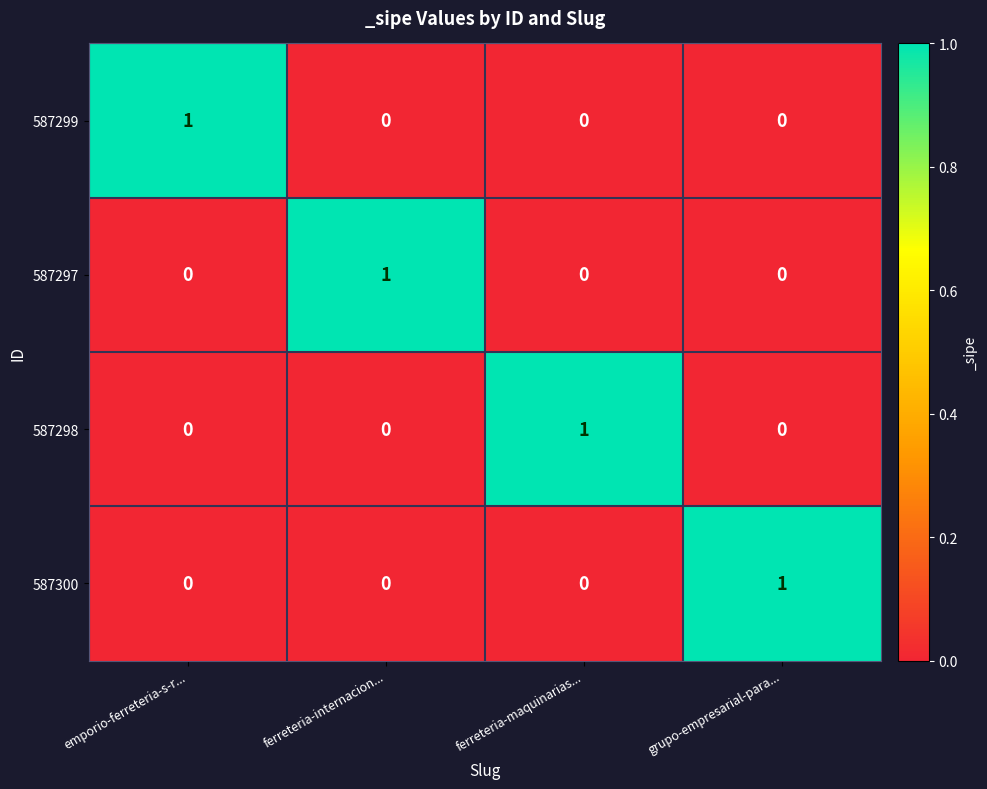

What is the total value across all series at grupo-empresarial-para...?

1